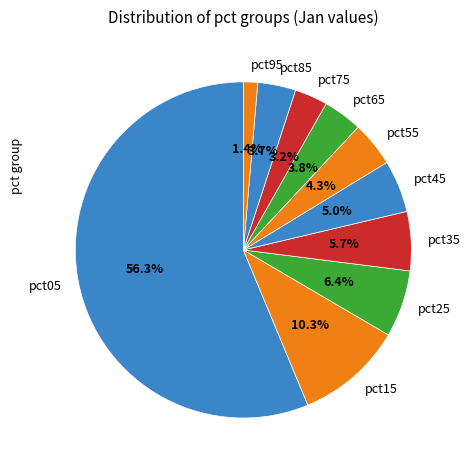

Is it true that pct65 is 4% of the pie?

True